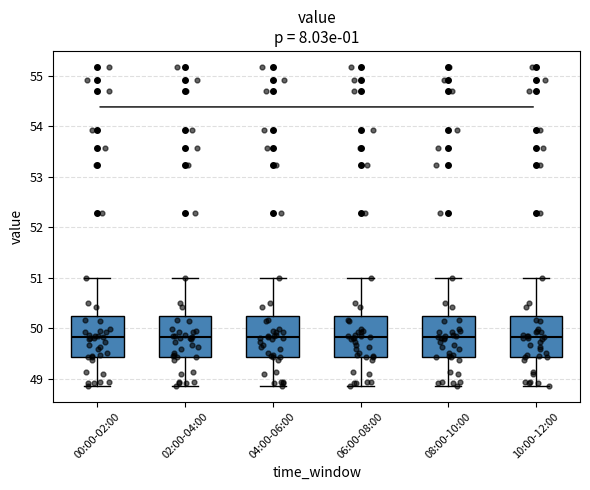

Reading left to right, transcribe this box plot: for each box, give where its median line is, the range the box spans, and where its two whiskers end, as read against the y-axis. The values are not printed on the chart, so give them approximately, as read against the axis.

00:00-02:00: median 49.8, box 49.4 to 50.2, whiskers 48.9 to 51.0
02:00-04:00: median 49.8, box 49.4 to 50.2, whiskers 48.9 to 51.0
04:00-06:00: median 49.8, box 49.4 to 50.2, whiskers 48.9 to 51.0
06:00-08:00: median 49.8, box 49.4 to 50.2, whiskers 48.9 to 51.0
08:00-10:00: median 49.8, box 49.4 to 50.2, whiskers 48.9 to 51.0
10:00-12:00: median 49.8, box 49.4 to 50.2, whiskers 48.9 to 51.0